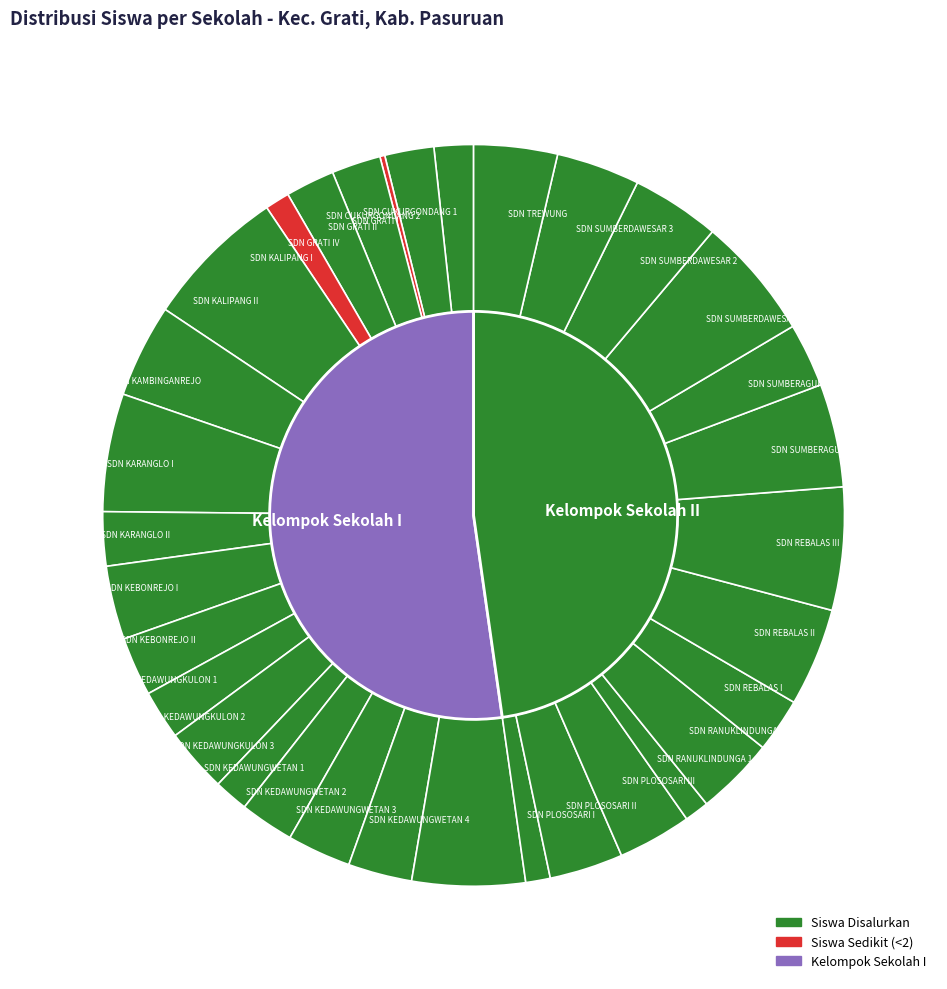

Combined, do SDN KAMBINGANREJO and SDN KEDAWUNGWETAN 1 account for over 50%?

No